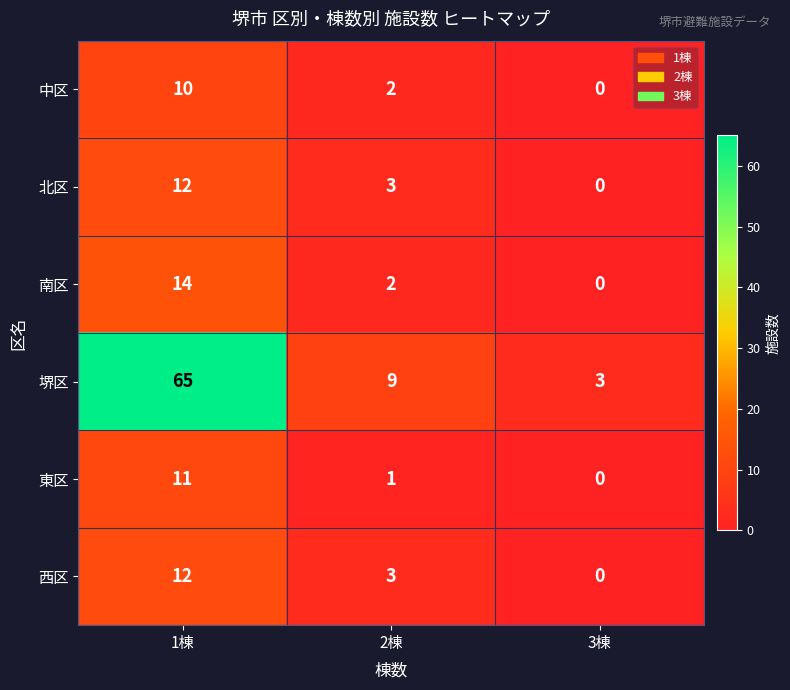

The value of 南区 at 3棟 is 0. True or false?

True